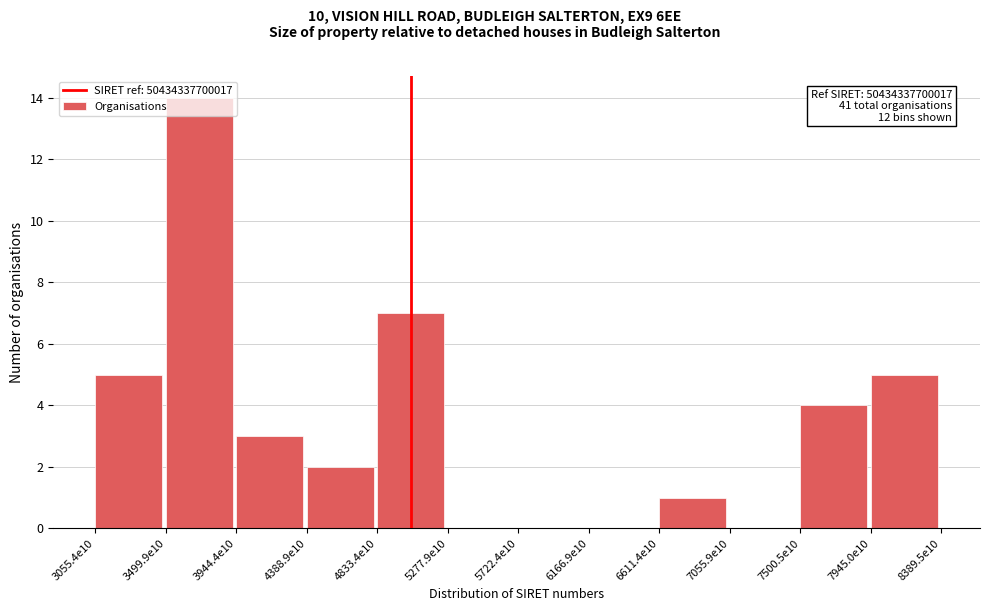

Which category has the highest value across all series?

3499.9e10